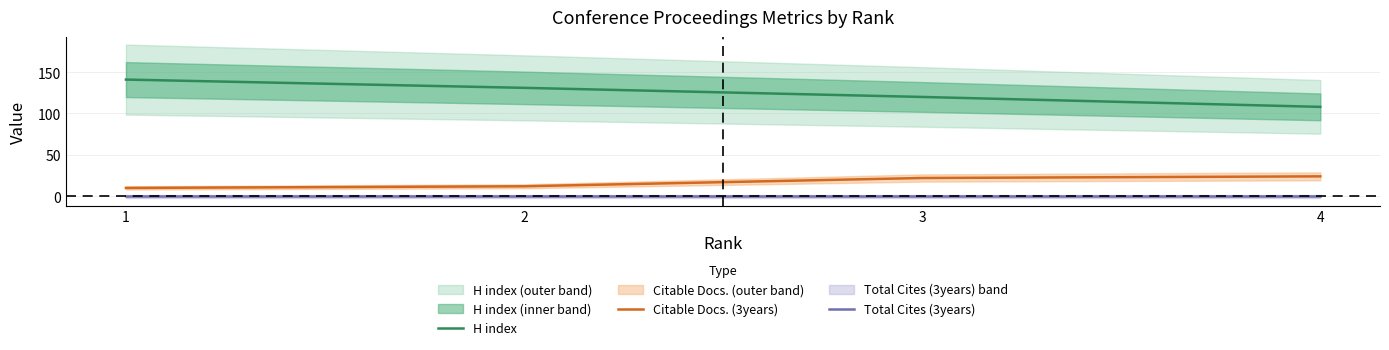

Rank the series by their maximum value, from highest to lowest.

H index, Citable Docs. (3years), Total Cites (3years)